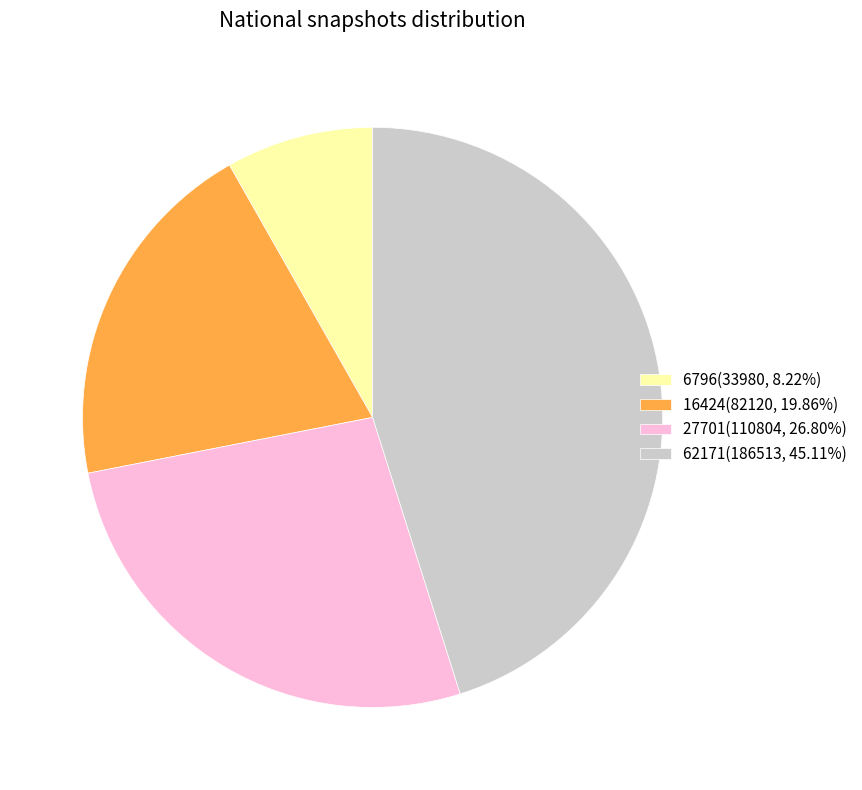

What is the ratio of the value at 16424(82120, 19.86%) to the value at 6796(33980, 8.22%)?

2.4